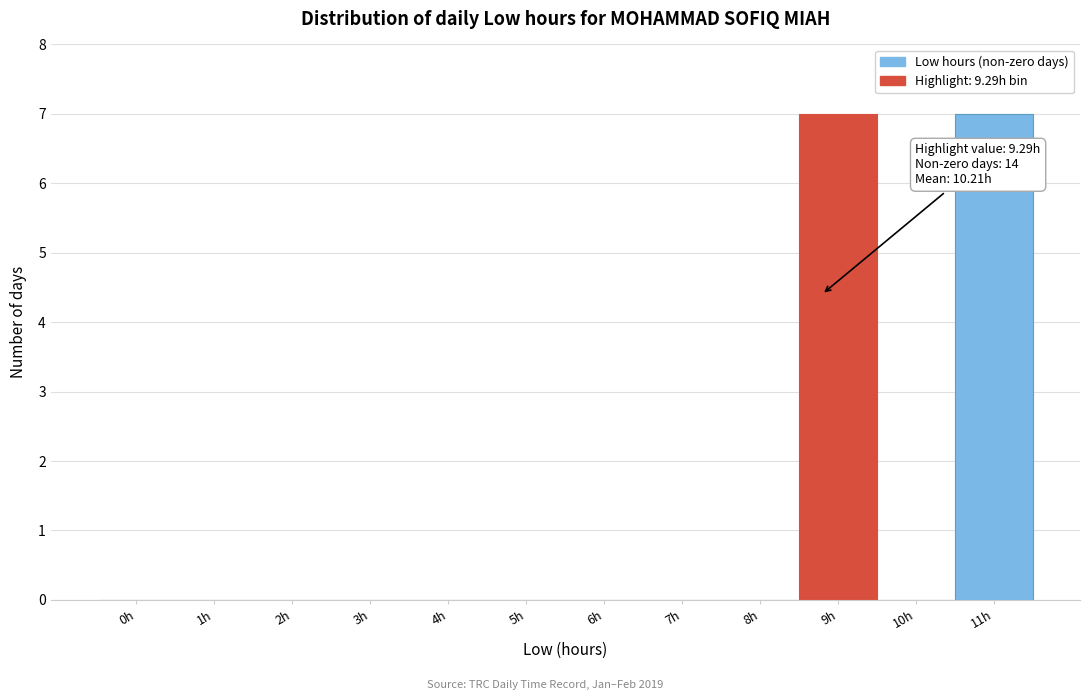

Reading left to right, transcribe all the data shown in this chart.

0h=0	1h=0	2h=0	3h=0	4h=0	5h=0	6h=0	7h=0	8h=0	9h=7	10h=0	11h=7